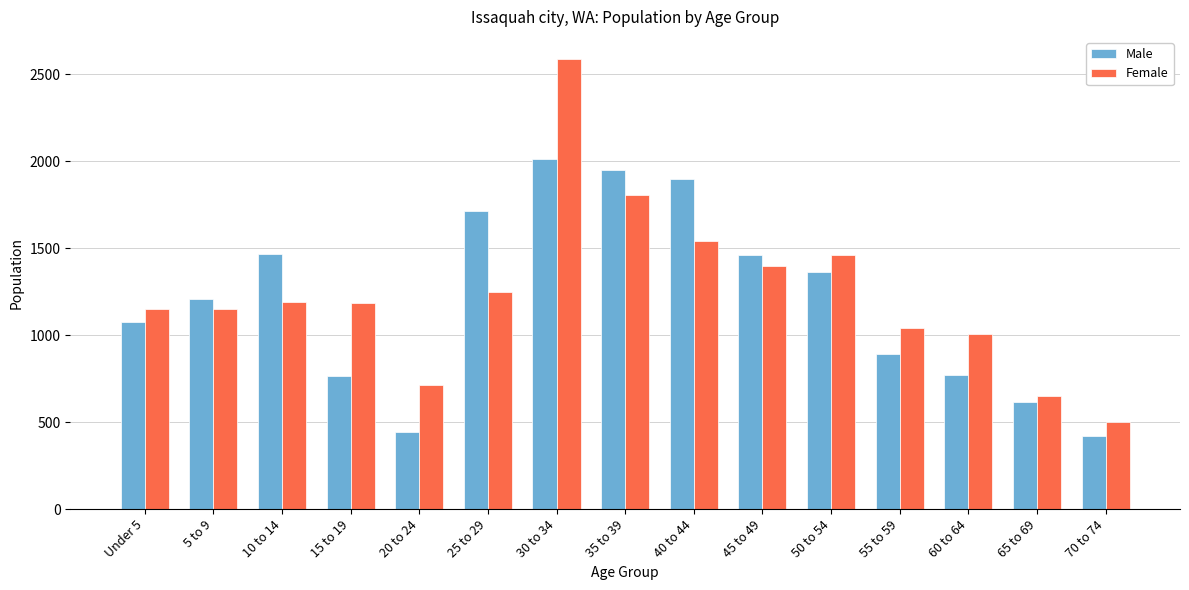

What is the label of the 11th bar from the left?

50 to 54